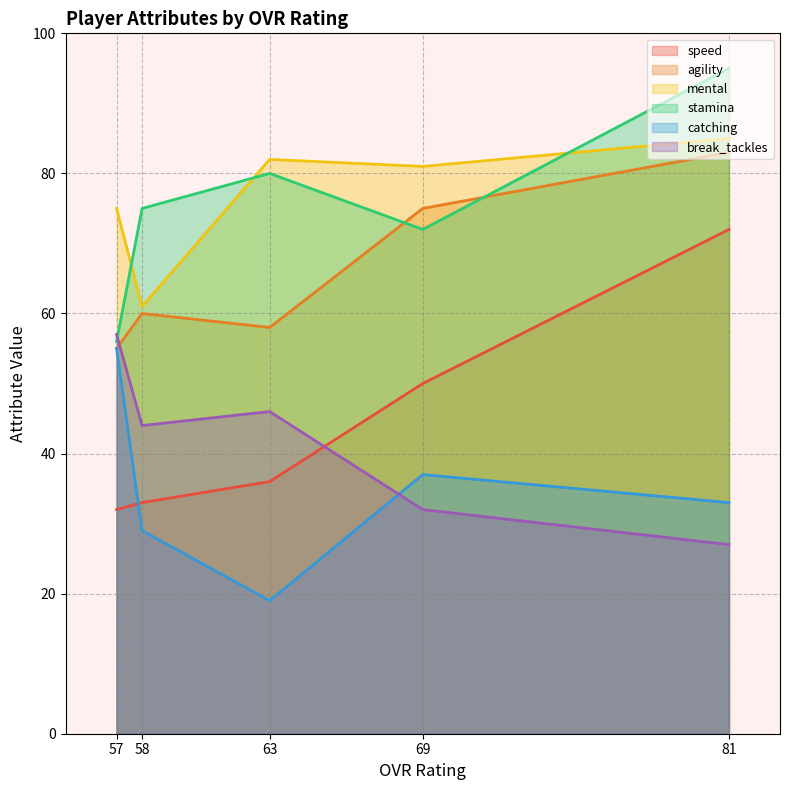

The value of speed at 58 is 33. True or false?

True